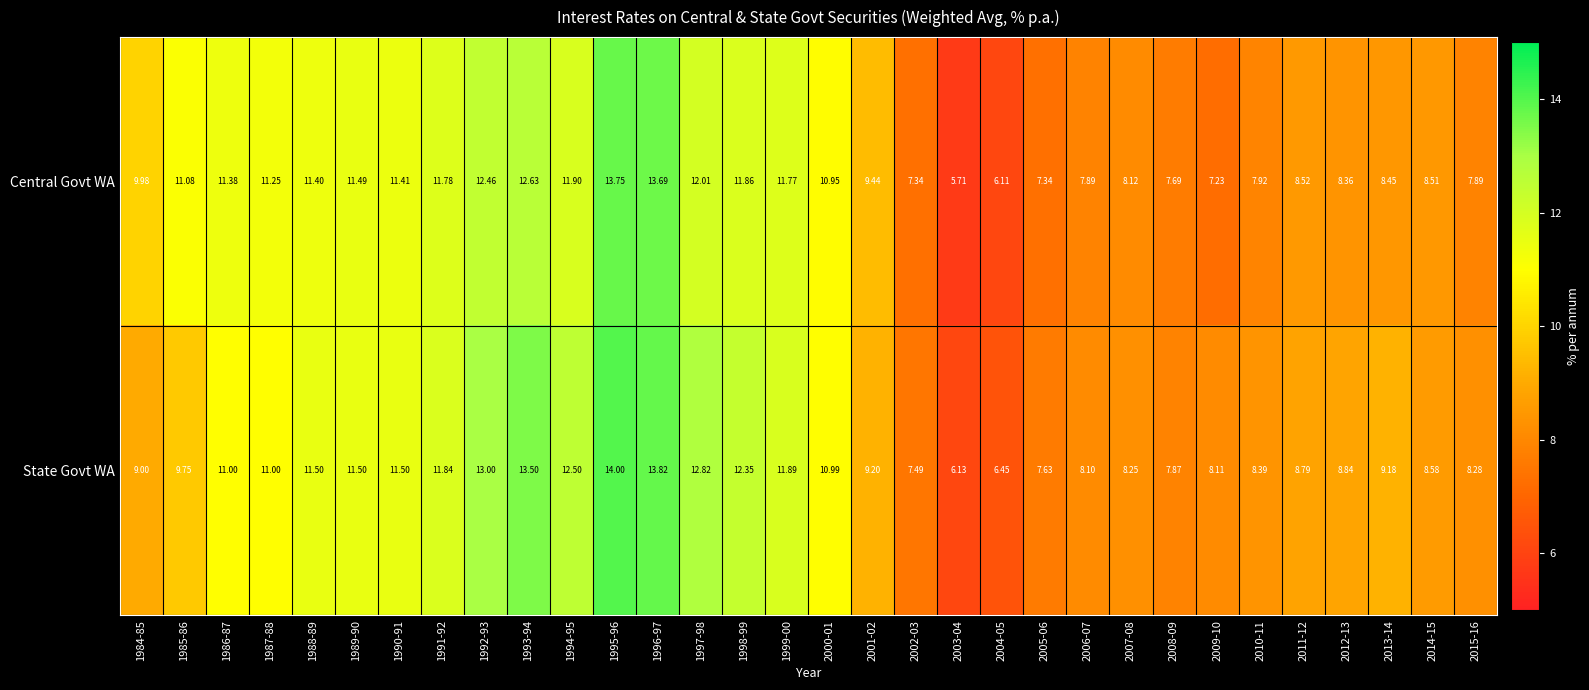

How many series are shown in this chart?

2